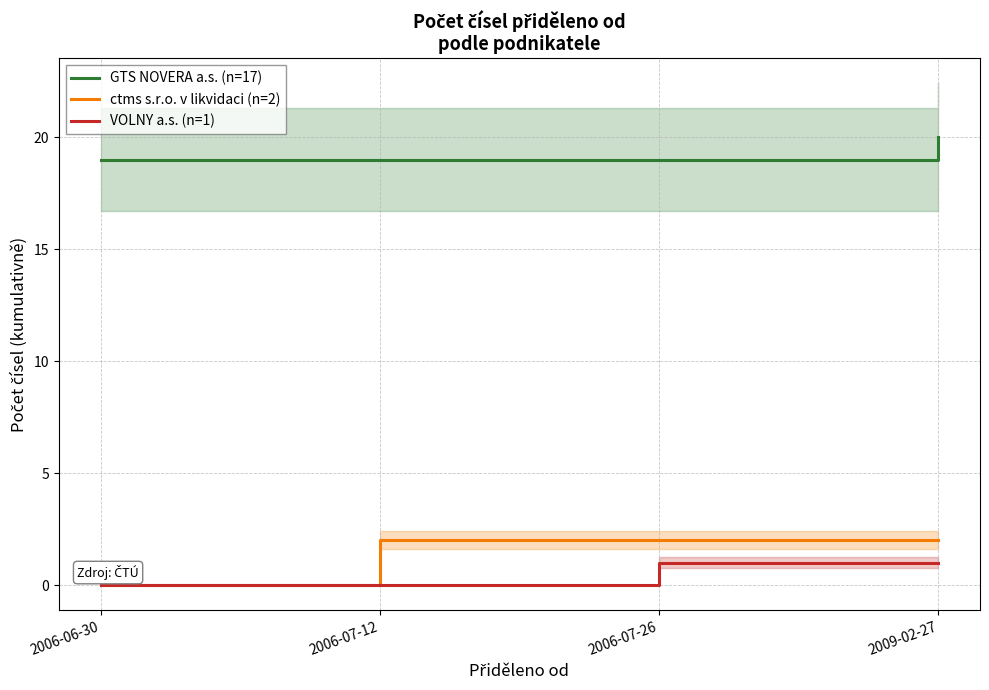

Where is ctms s.r.o. v likvidaci (n=2) nearest to the value 1?

2006-06-30